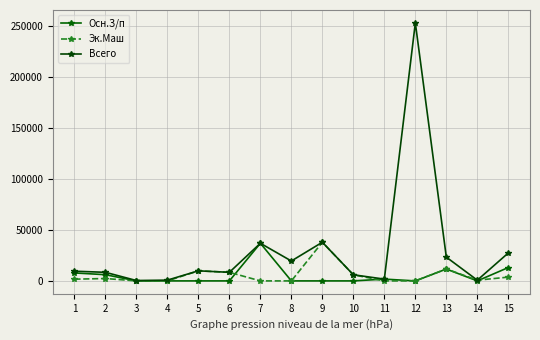

True or false: Всего and Эк.Маш cross at least once.

False